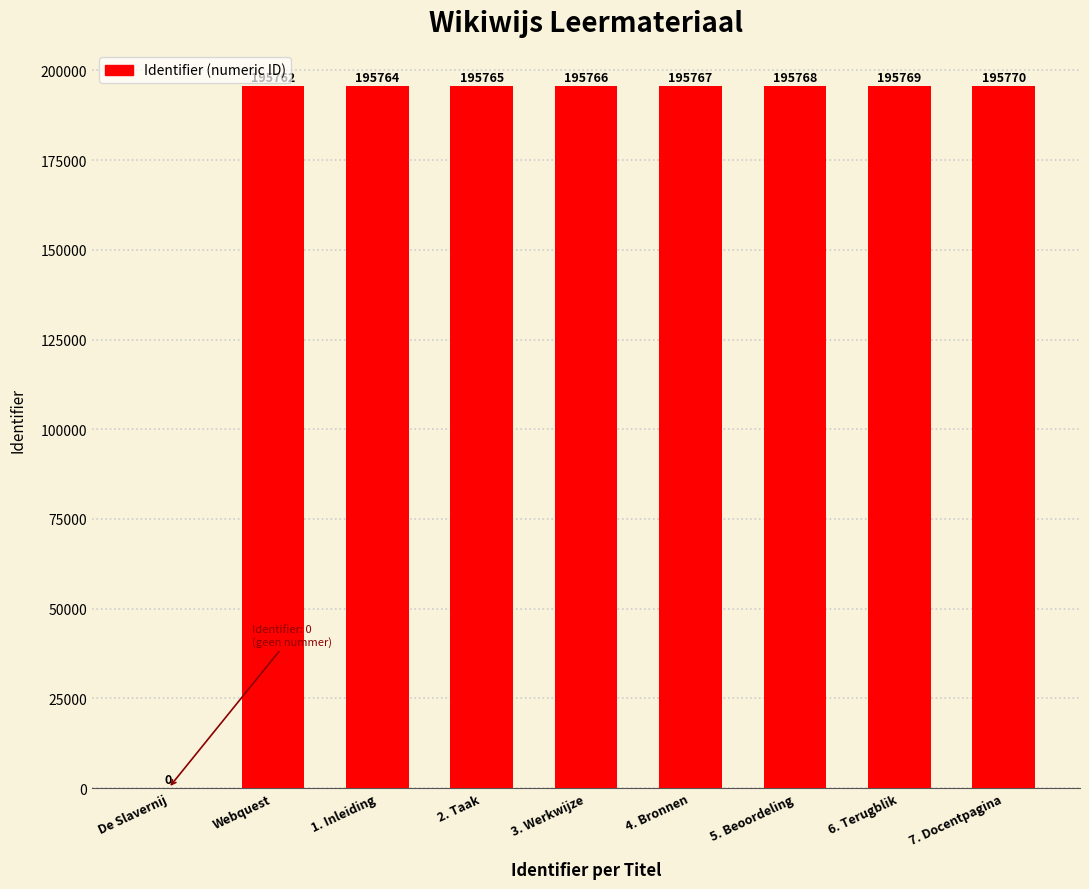

How many values are above zero?

8